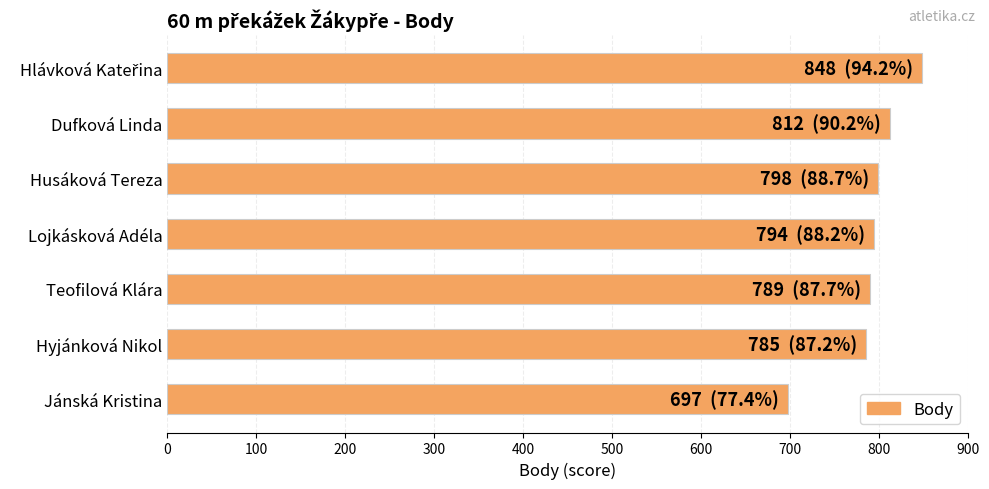

What is the difference between the second highest and second lowest values?

27